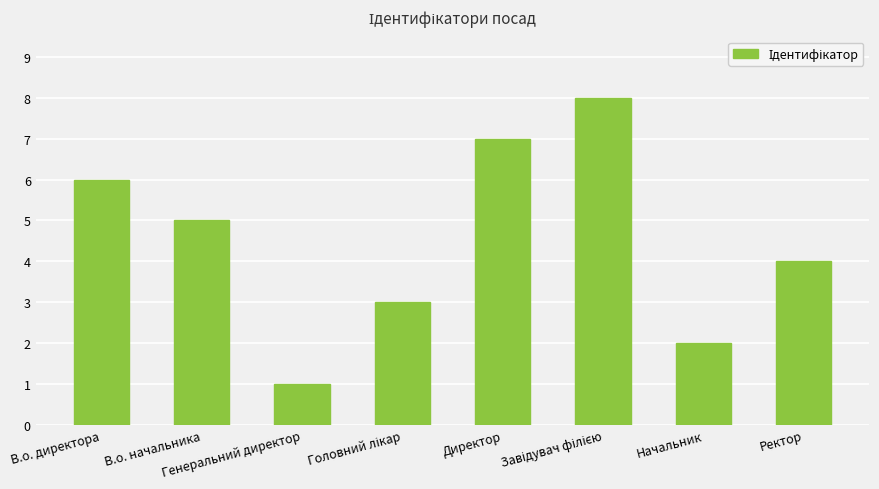

Reading left to right, transcribe all the data shown in this chart.

6	5	1	3	7	8	2	4